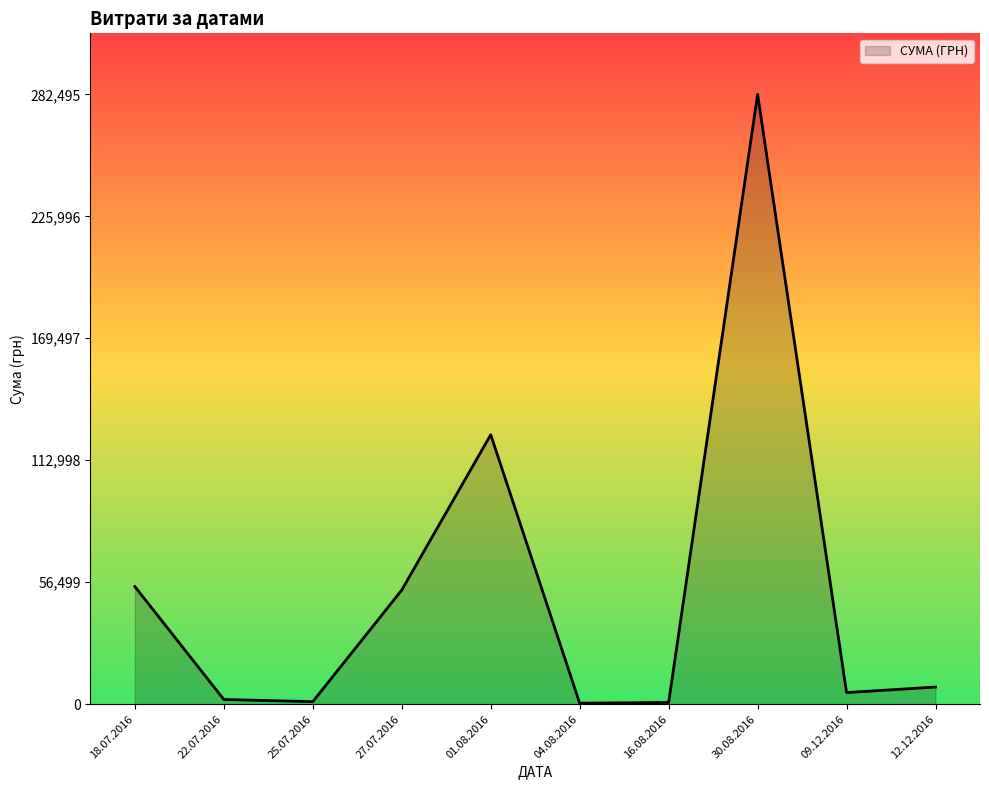

The value at 30.08.2016 is 130625.5. True or false?

False